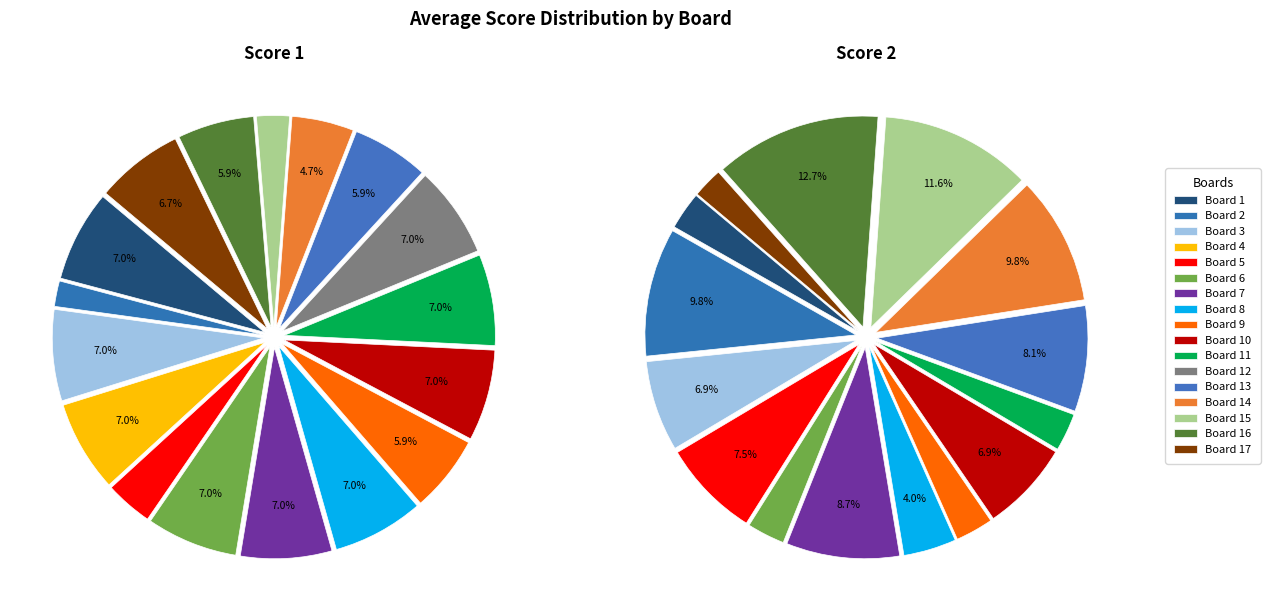

Is there a majority slice in this chart?

No